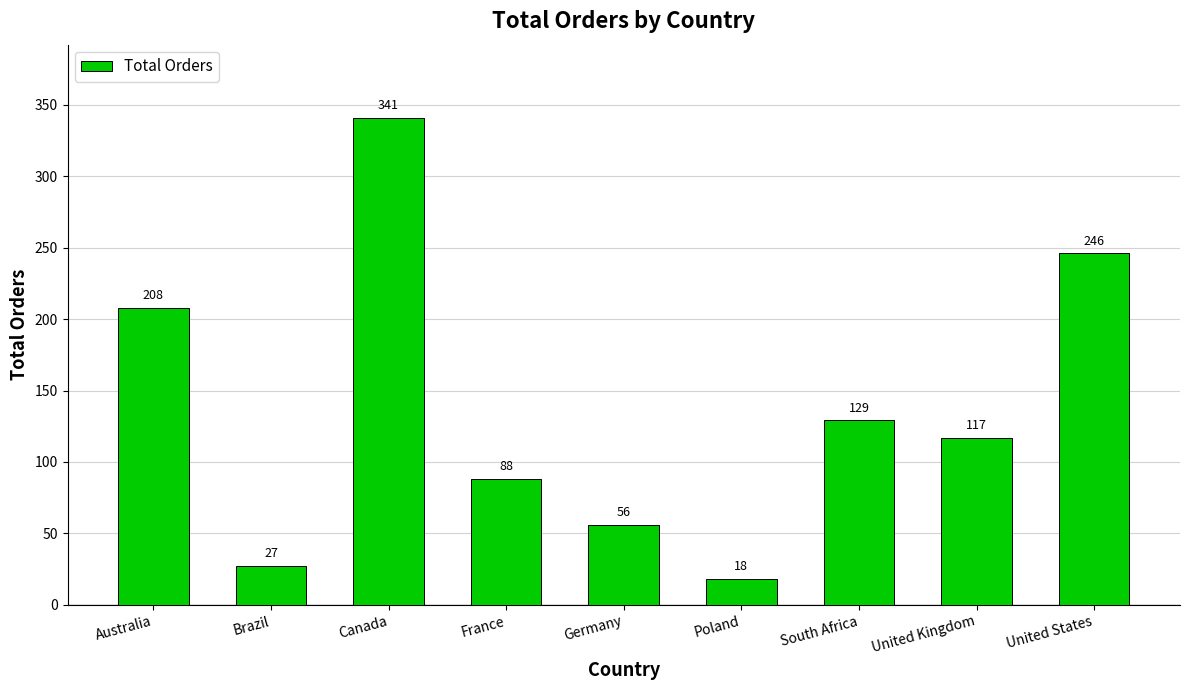

What is the average value?

137